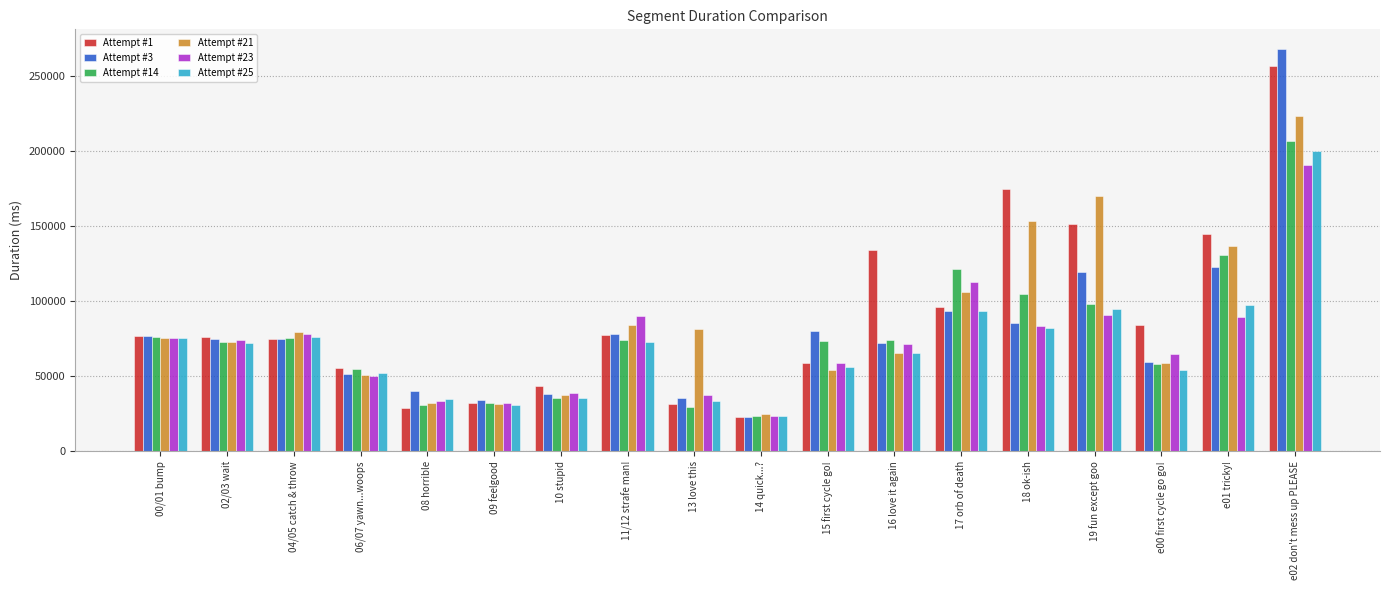

What is the value of the Attempt #1 bar at the 6th from the left?

32406